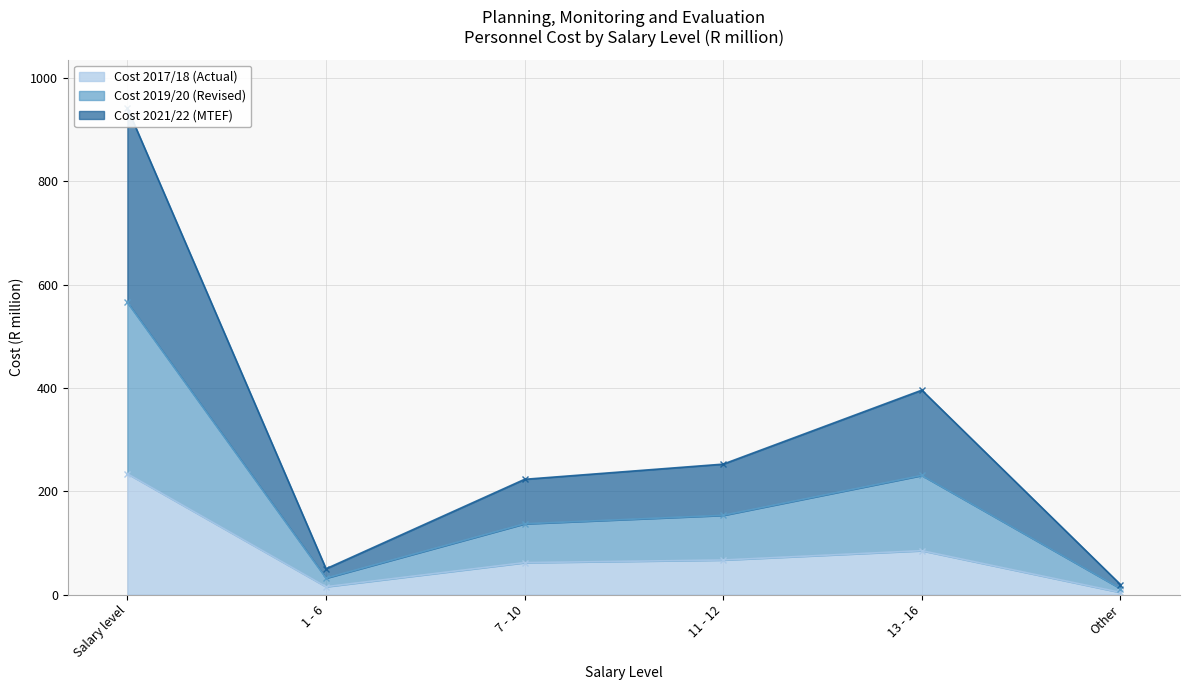

Which category has the highest value across all series?

Salary level